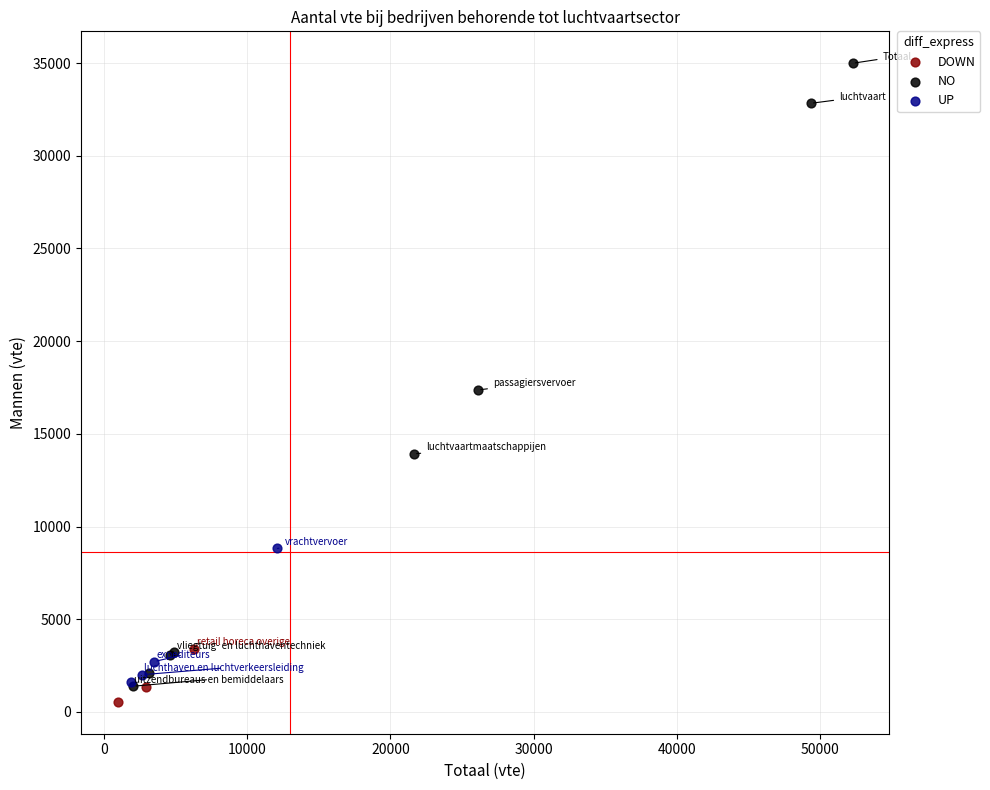

Which series reaches the maximum Y coordinate?

NO